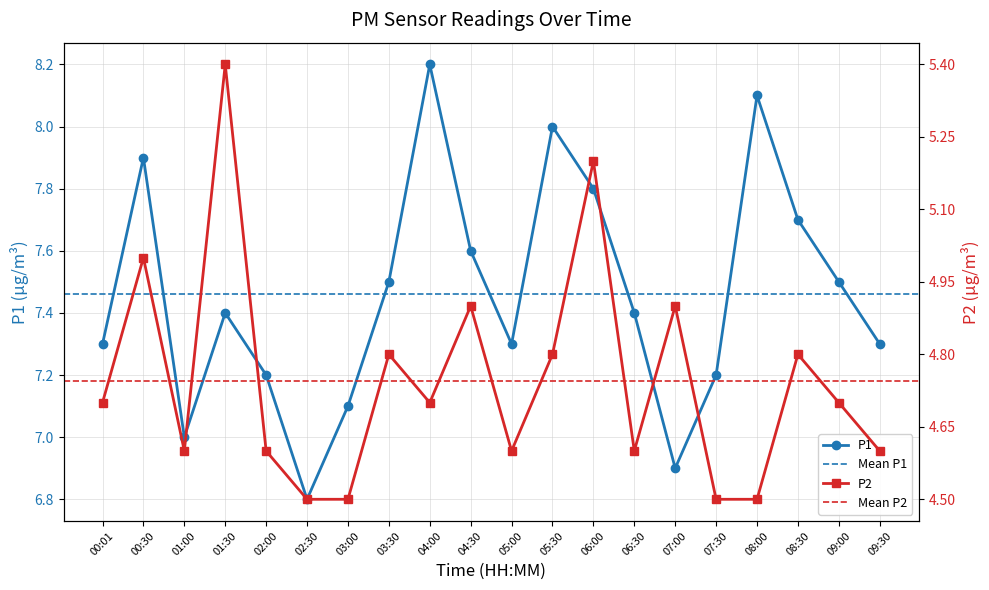

Reading left to right, extract all data points from this chart.

P1: 00:01=7.3	00:30=7.9	01:00=7.0	01:30=7.4	02:00=7.2	02:30=6.8	03:00=7.1	03:30=7.5	04:00=8.2	04:30=7.6	05:00=7.3	05:30=8.0	06:00=7.8	06:30=7.4	07:00=6.9	07:30=7.2	08:00=8.1	08:30=7.7	09:00=7.5	09:30=7.3
P2: 00:01=4.7	00:30=5.0	01:00=4.6	01:30=5.4	02:00=4.6	02:30=4.5	03:00=4.5	03:30=4.8	04:00=4.7	04:30=4.9	05:00=4.6	05:30=4.8	06:00=5.2	06:30=4.6	07:00=4.9	07:30=4.5	08:00=4.5	08:30=4.8	09:00=4.7	09:30=4.6